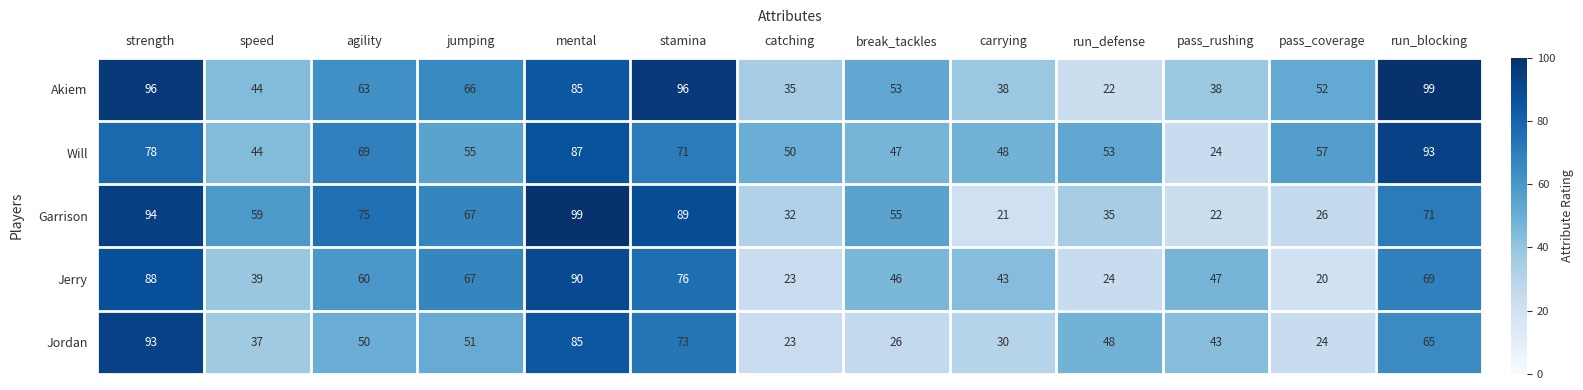

Where does the Garrison series first go above 59?

strength